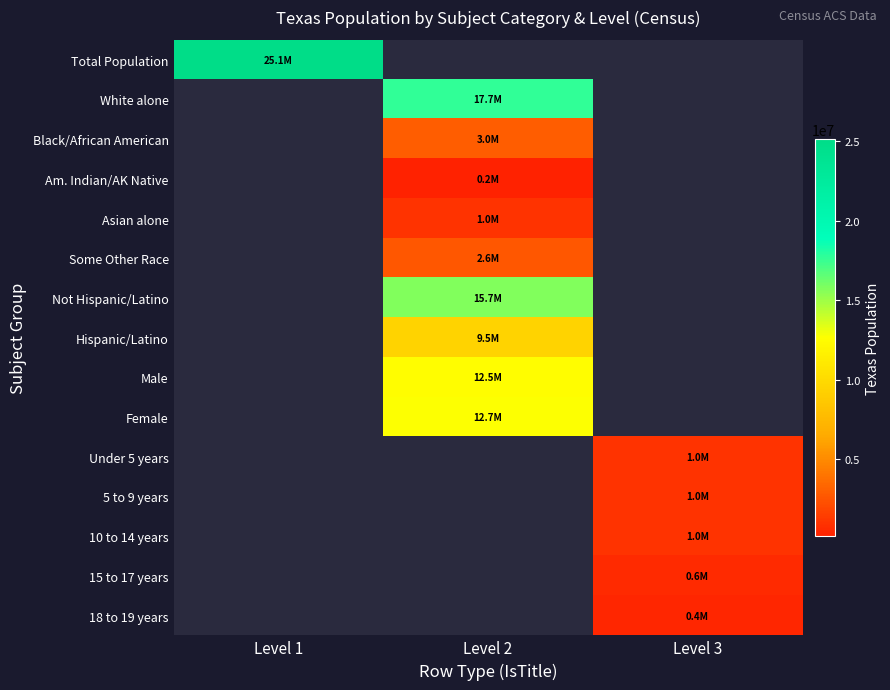

Which series has the widest spread of values?

Total Population